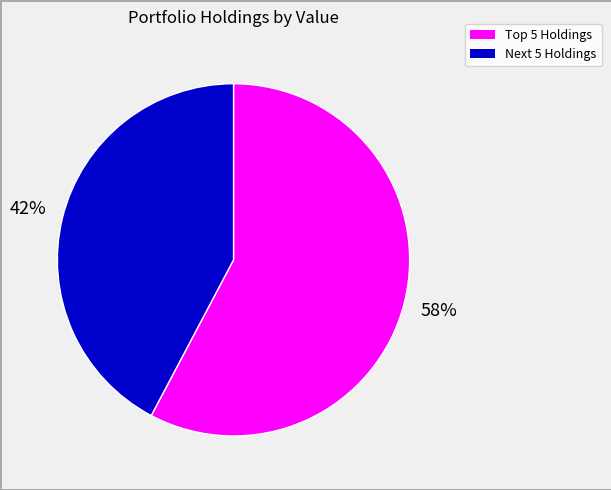

How many segments does this pie chart have?

2